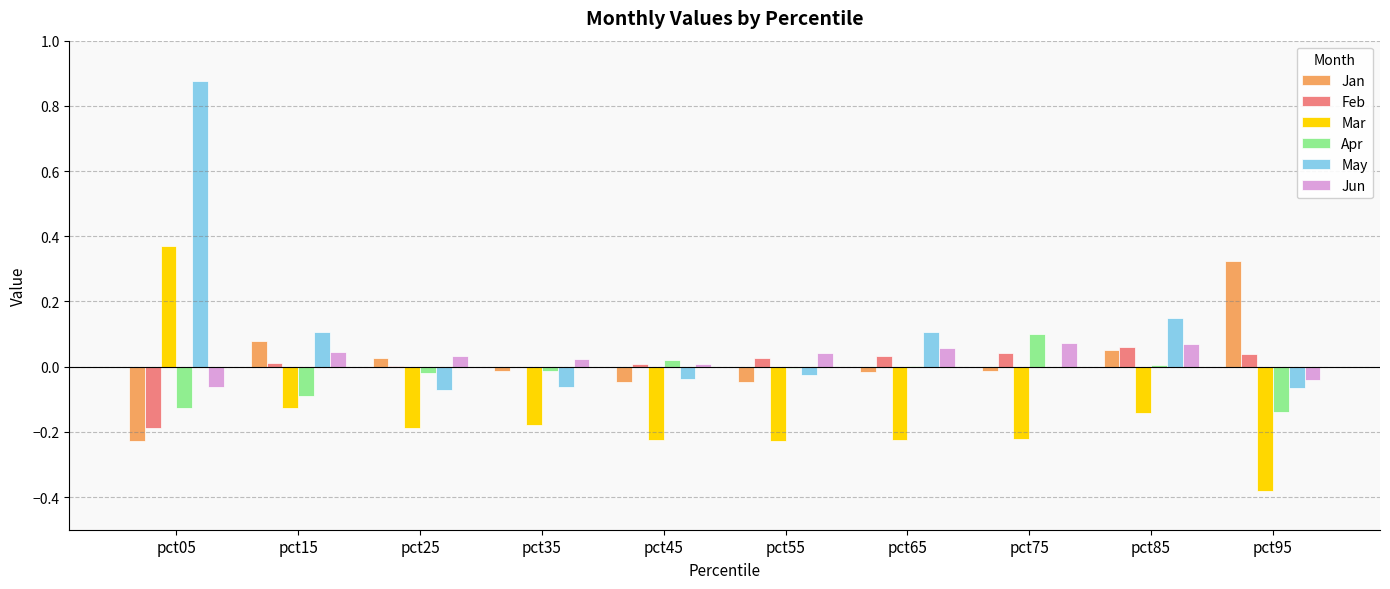

What is the total value across all series at pct85?

0.2